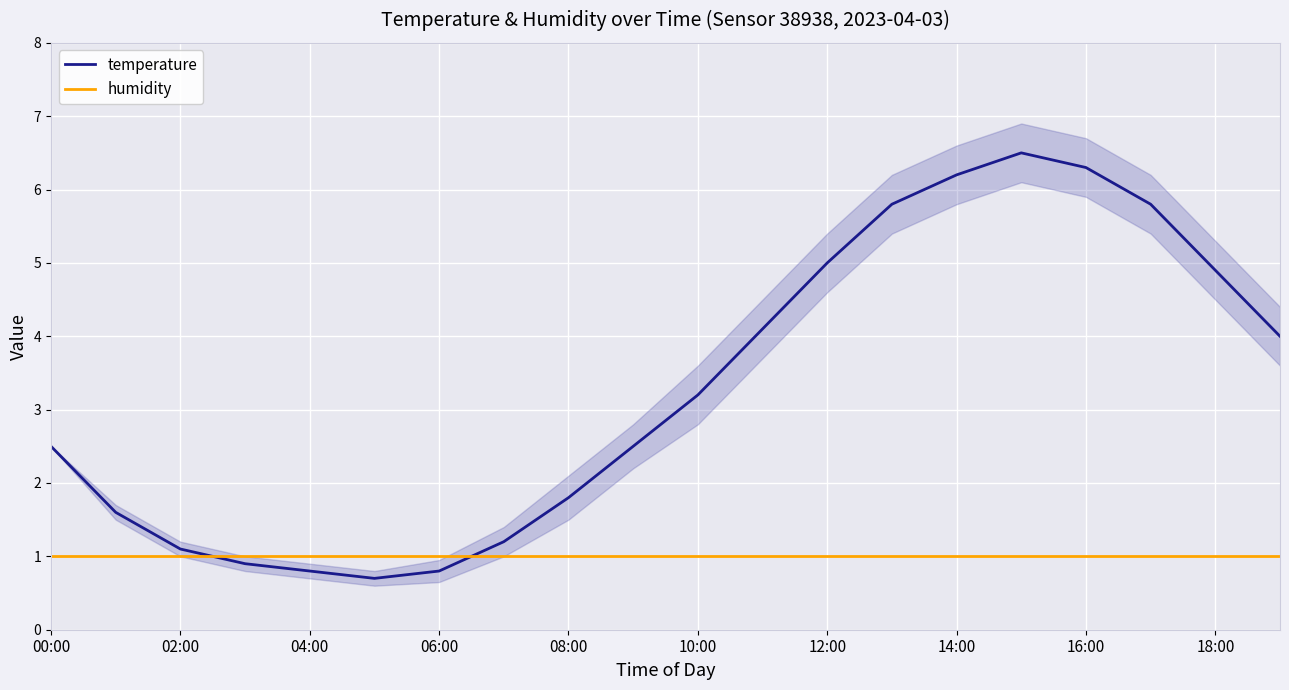

At which label does humidity reach its minimum?

00:00